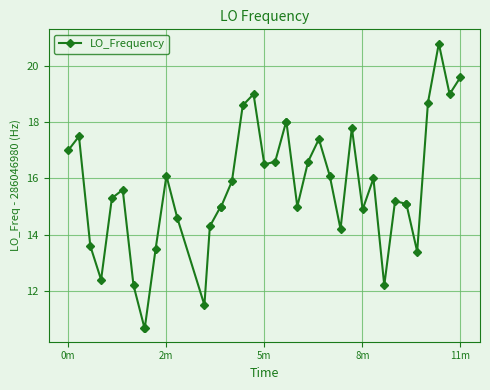

What is the sum of all values?

624.7